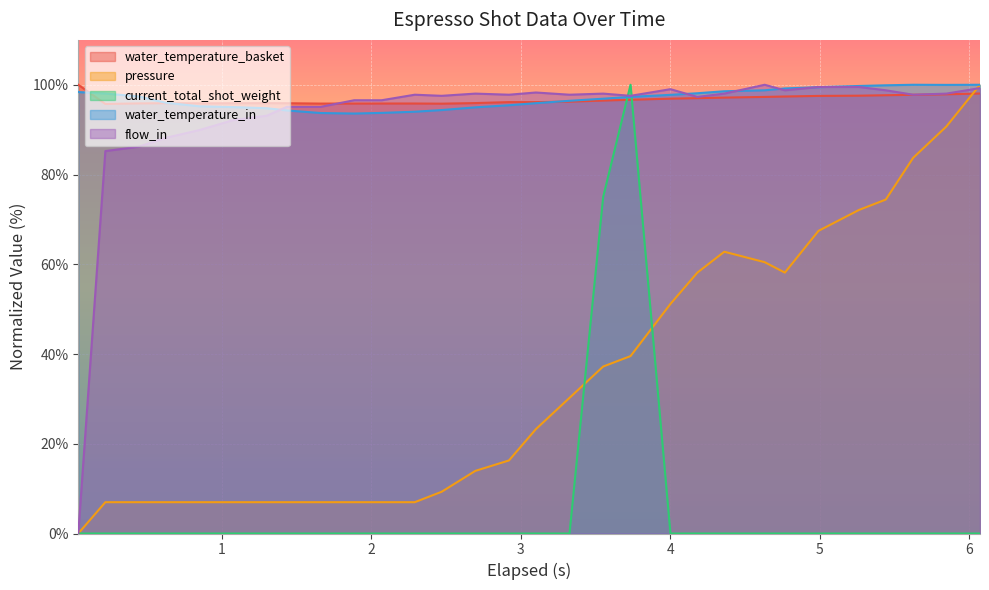

What position from the left is 6.072?

30